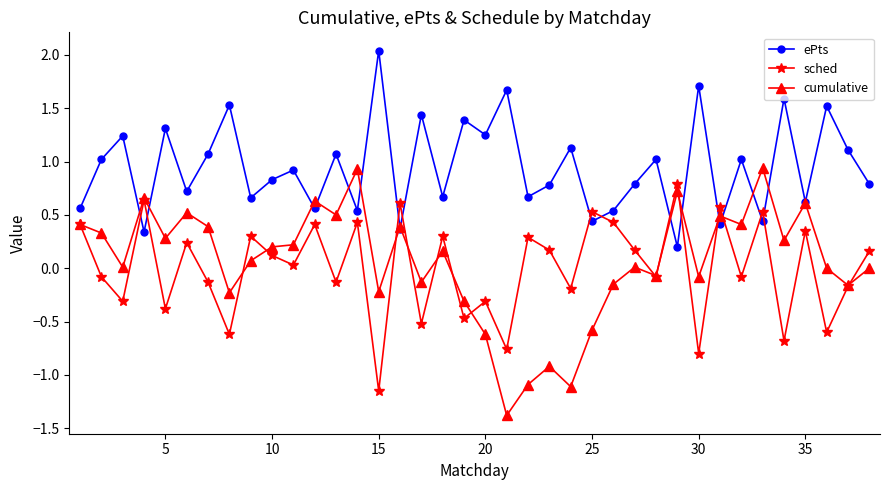

True or false: sched has more than 2 interior local peaks.

True